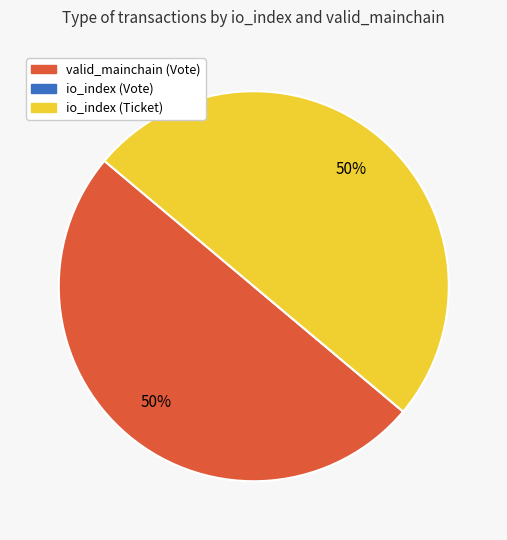

True or false: io_index (Ticket) accounts for 50% of the total.

True